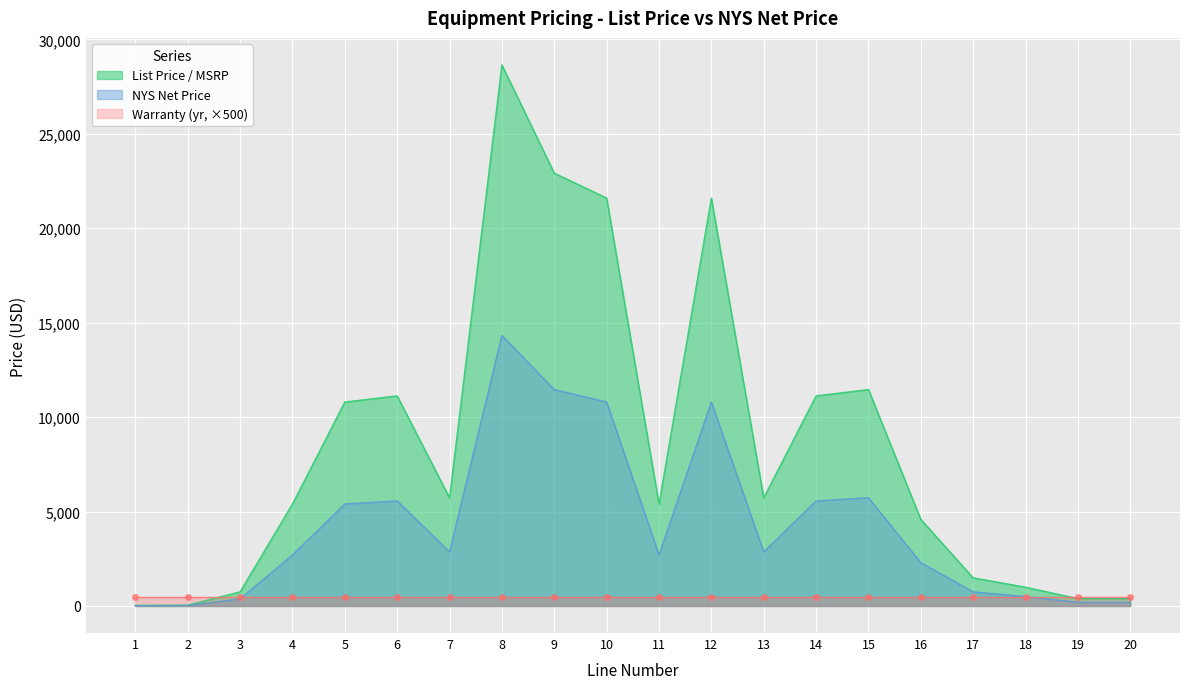

What is the maximum value shown in the chart?

28650.0